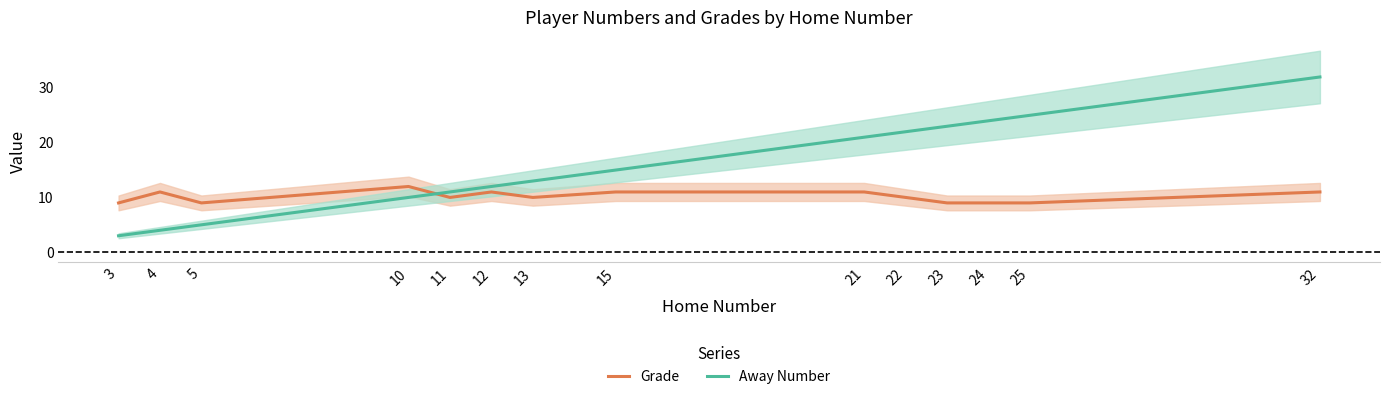

What is the total value across all series at 4?

15